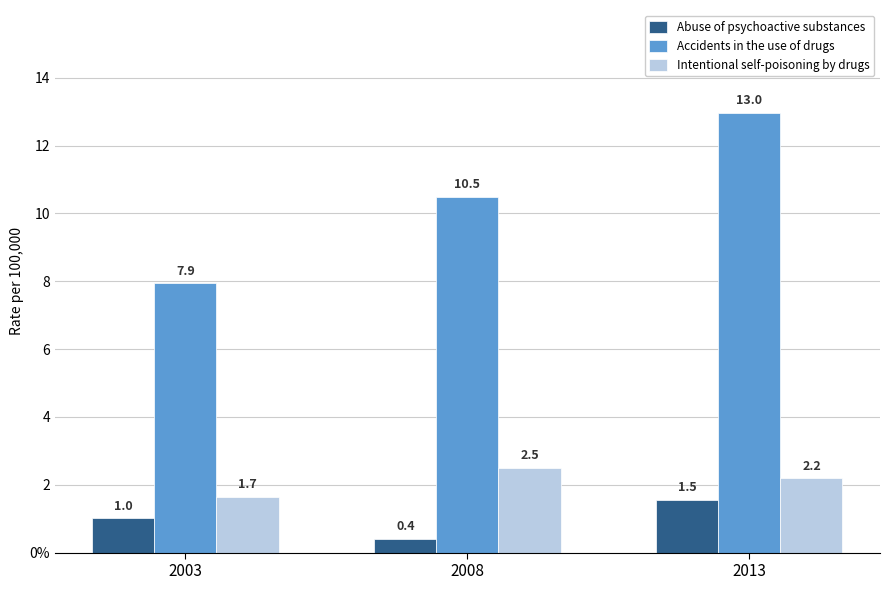

What is the smallest value displayed?

0.4